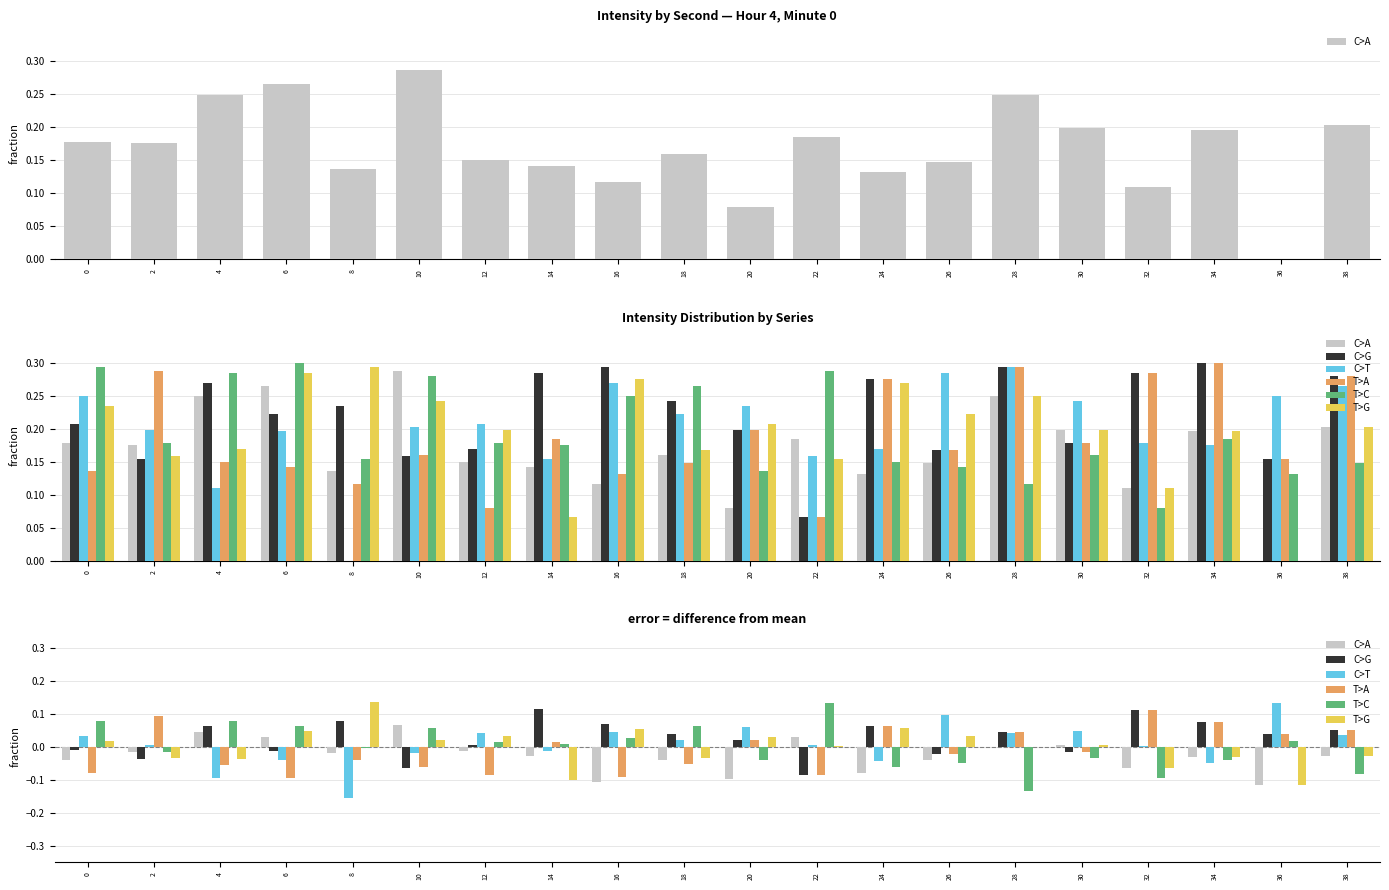

Reading left to right, what are all the values shown in this chart?

C>A: -0.0	-0.0	0.0	0.0	-0.0	0.1	-0.0	-0.0	-0.1	-0.0	-0.1	0.0	-0.1	-0.0	-0.0	0.0	-0.1	-0.0	-0.1	-0.0
C>G: -0.0	-0.0	0.1	-0.0	0.1	-0.1	0.0	0.1	0.1	0.0	0.0	-0.1	0.1	-0.0	0.0	-0.0	0.1	0.1	0.0	0.1
C>T: 0.0	0.0	-0.1	-0.0	-0.2	-0.0	0.0	-0.0	0.0	0.0	0.1	0.0	-0.0	0.1	0.0	0.0	0.0	-0.0	0.1	0.0
T>A: -0.1	0.1	-0.1	-0.1	-0.0	-0.1	-0.1	0.0	-0.1	-0.1	0.0	-0.1	0.1	-0.0	0.0	-0.0	0.1	0.1	0.0	0.1
T>C: 0.1	-0.0	0.1	0.1	-0.0	0.1	0.0	0.0	0.0	0.1	-0.0	0.1	-0.1	-0.0	-0.1	-0.0	-0.1	-0.0	0.0	-0.1
T>G: 0.0	-0.0	-0.0	0.0	0.1	0.0	0.0	-0.1	0.1	-0.0	0.0	0.0	0.1	0.0	-0.0	0.0	-0.1	-0.0	-0.1	-0.0